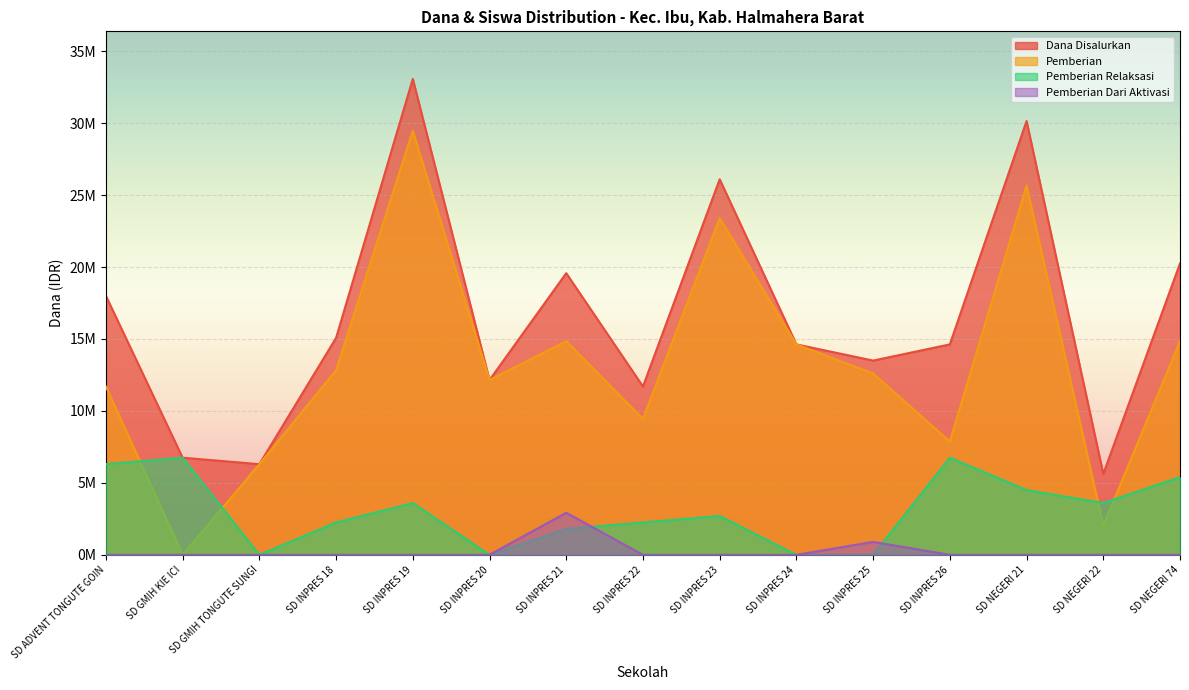

Is the value of Pemberian Dari Aktivasi at SD INPRES 26 greater than the value of Pemberian at SD INPRES 23?

No